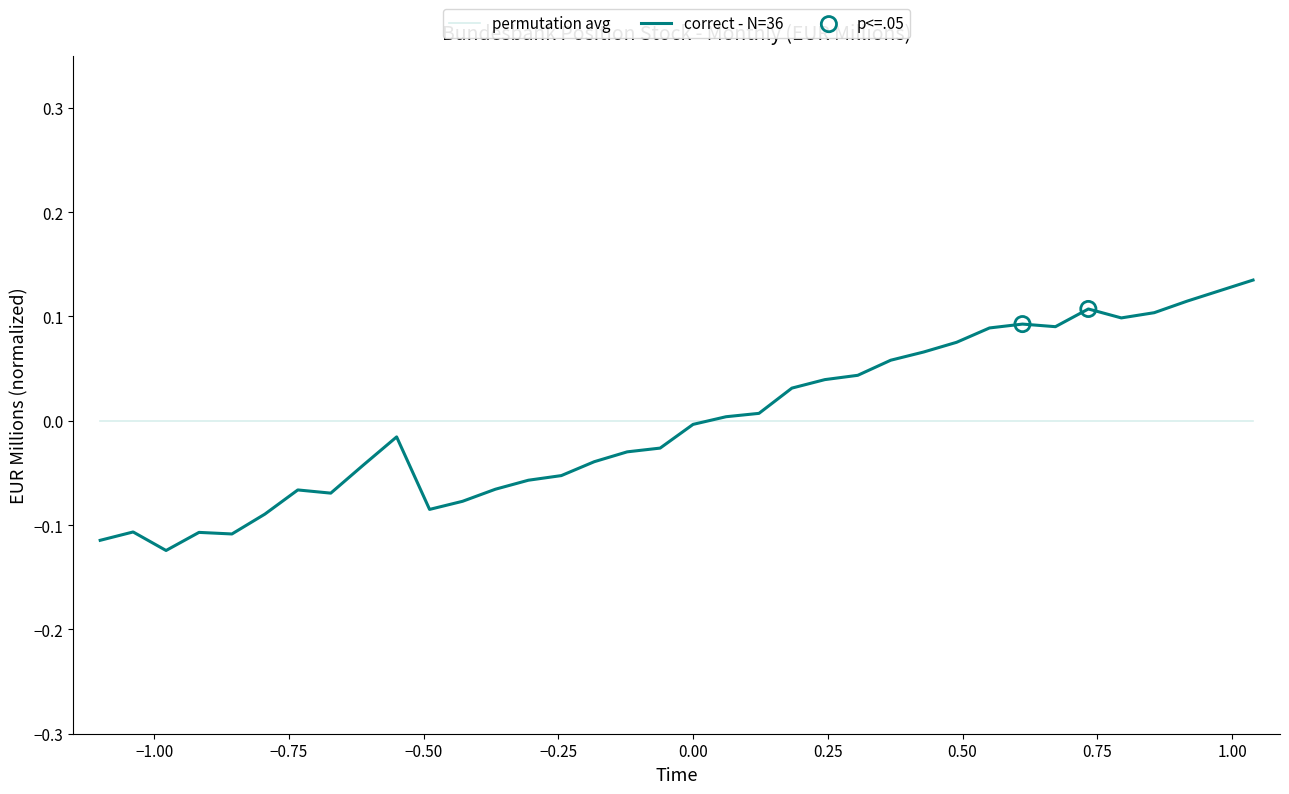

Rank the series by their maximum value, from lowest to highest.

permutation avg, correct - N=36